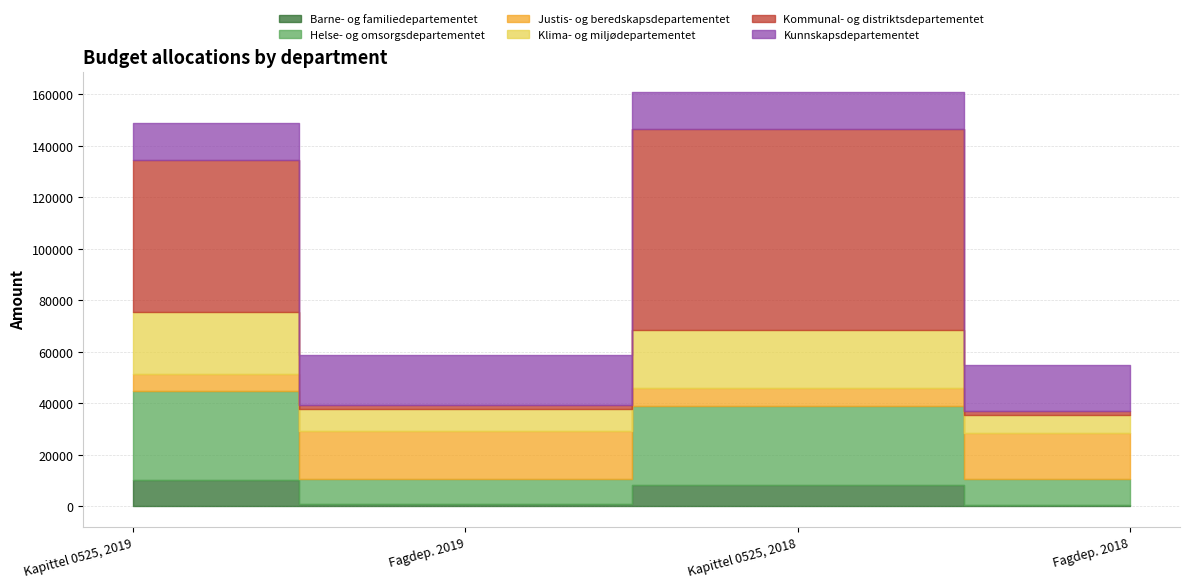

At which label does Klima- og miljødepartementet first exceed 22441?

Kapittel 0525, 2019